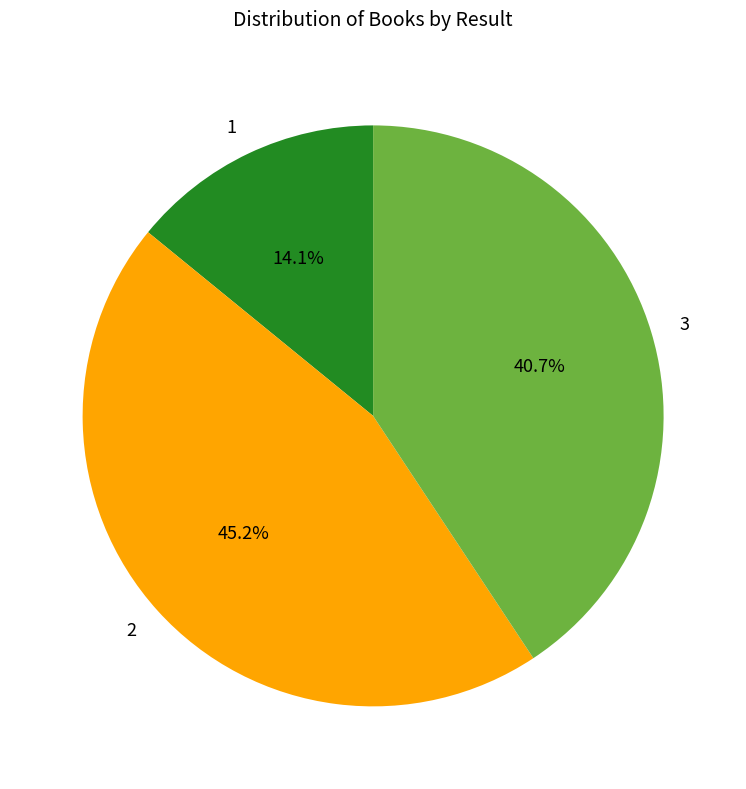

Which has a higher value, 2 or 3?

2